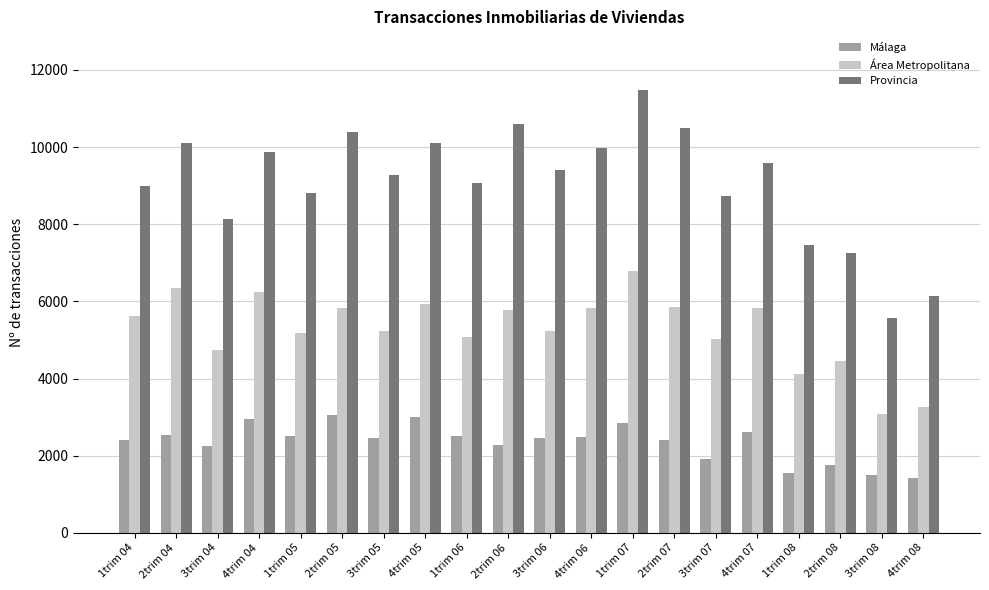

Rank the series by their maximum value, from lowest to highest.

Málaga, Área Metropolitana, Provincia